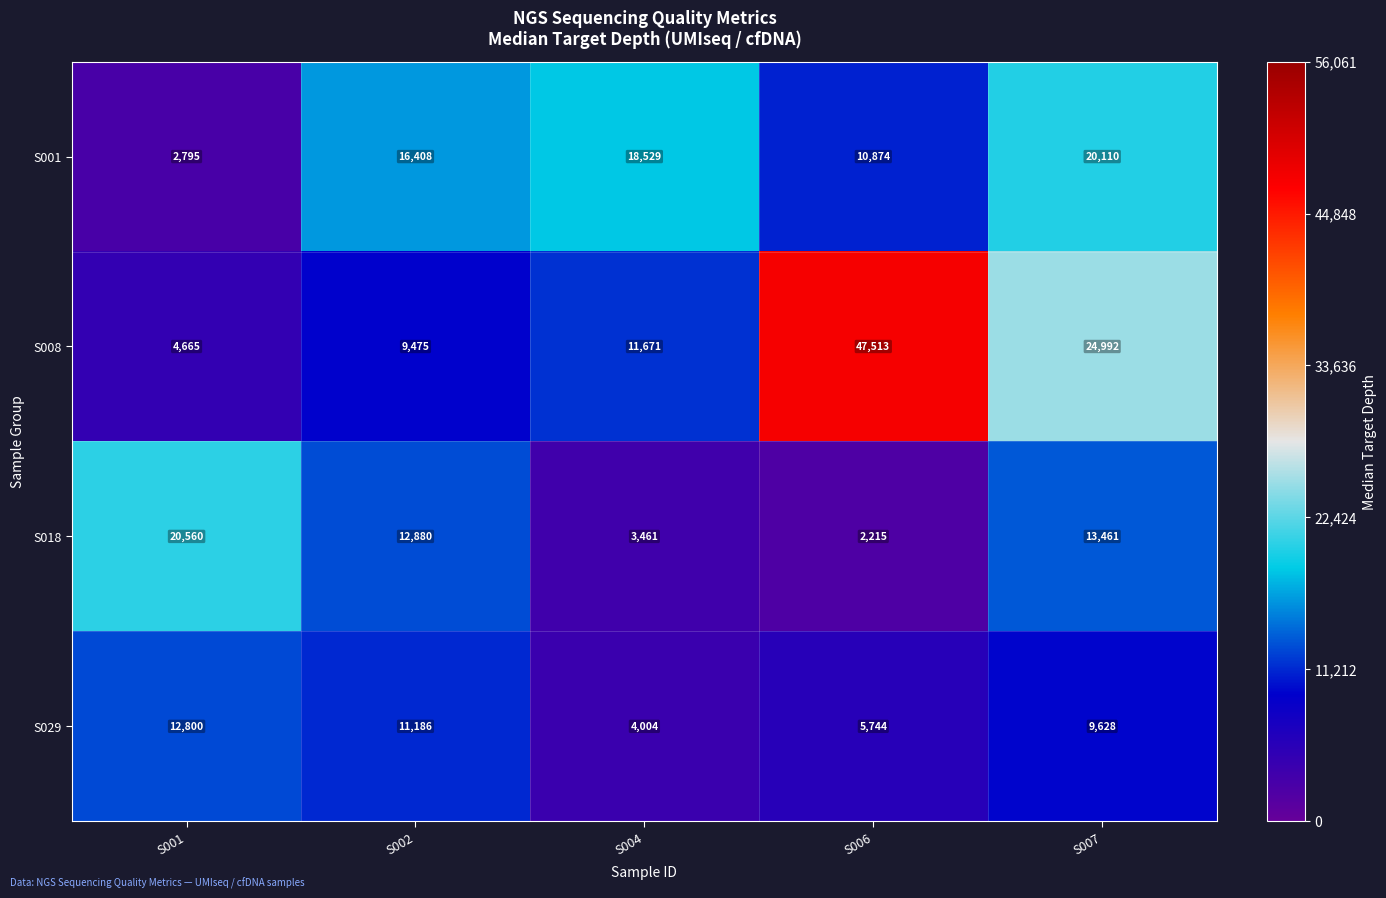

At how many categories does at least one series exceed 22913?

2